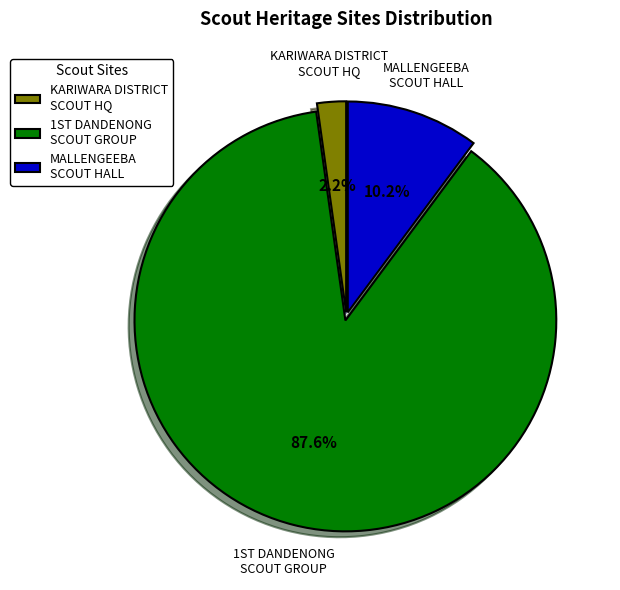

How many slices are in this pie chart?

3